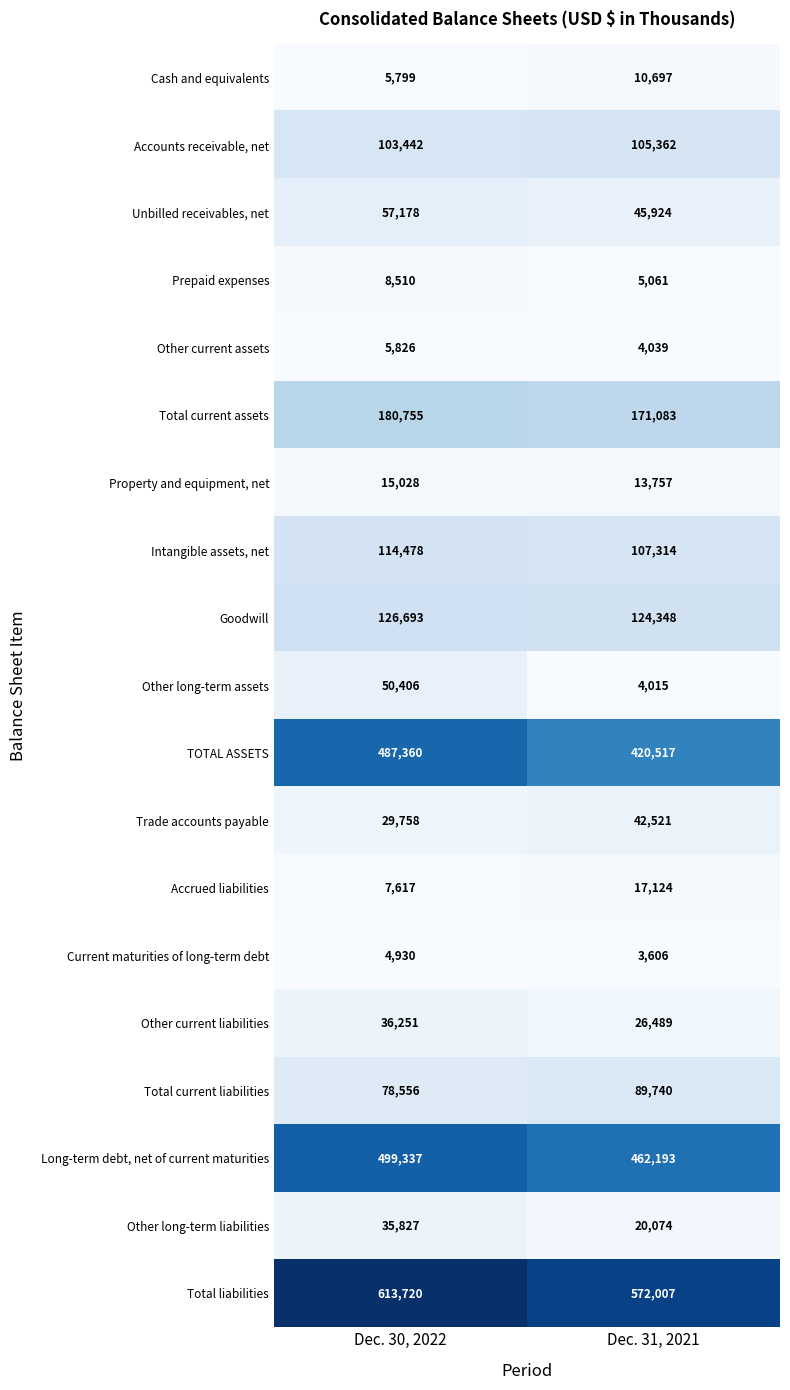

What is the total value across all series at Dec. 31, 2021?

2245871